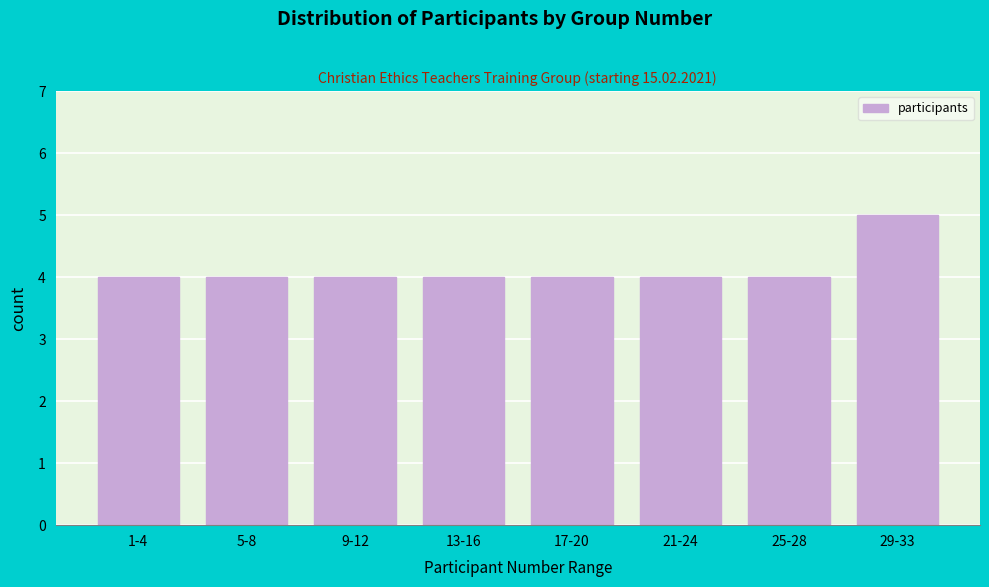

Reading left to right, transcribe all the data shown in this chart.

1-4=4	5-8=4	9-12=4	13-16=4	17-20=4	21-24=4	25-28=4	29-33=5